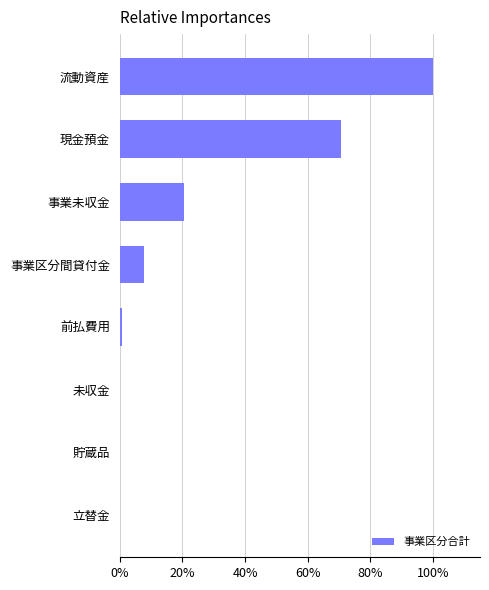

Are the bars horizontal?

Yes